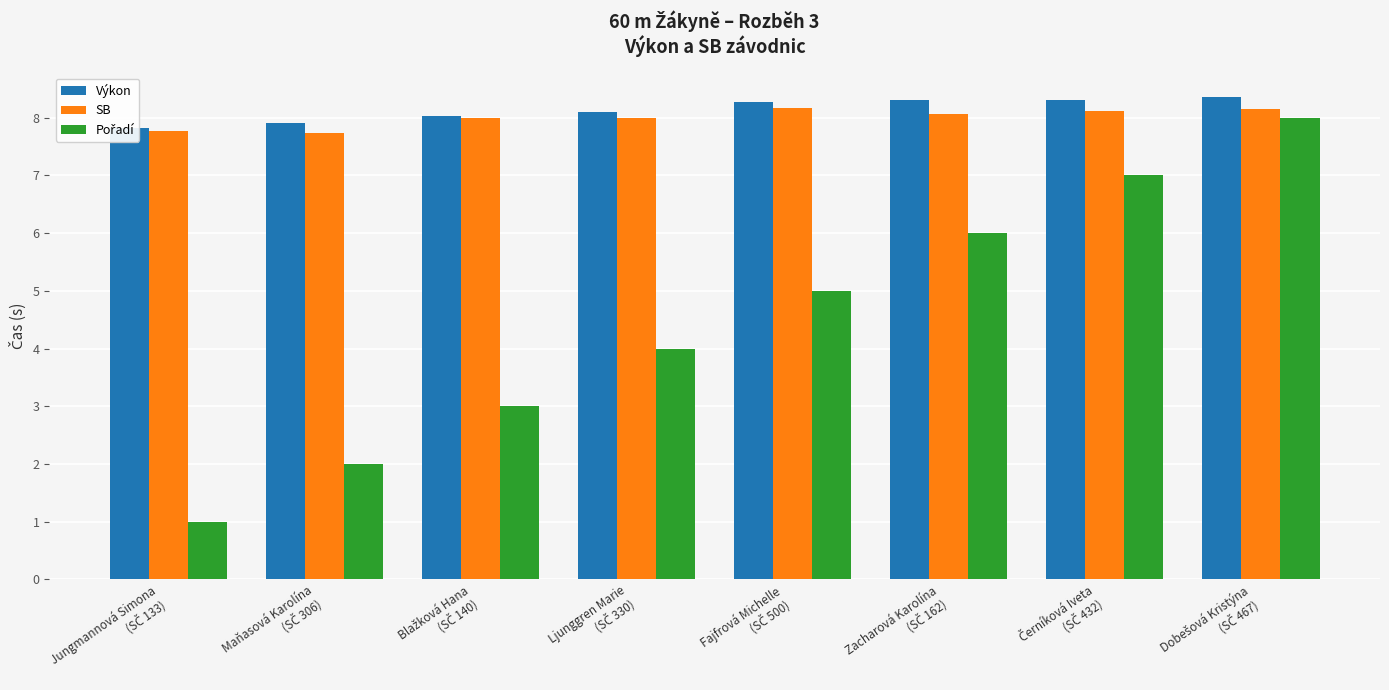

Which series has the widest spread of values?

Pořadí